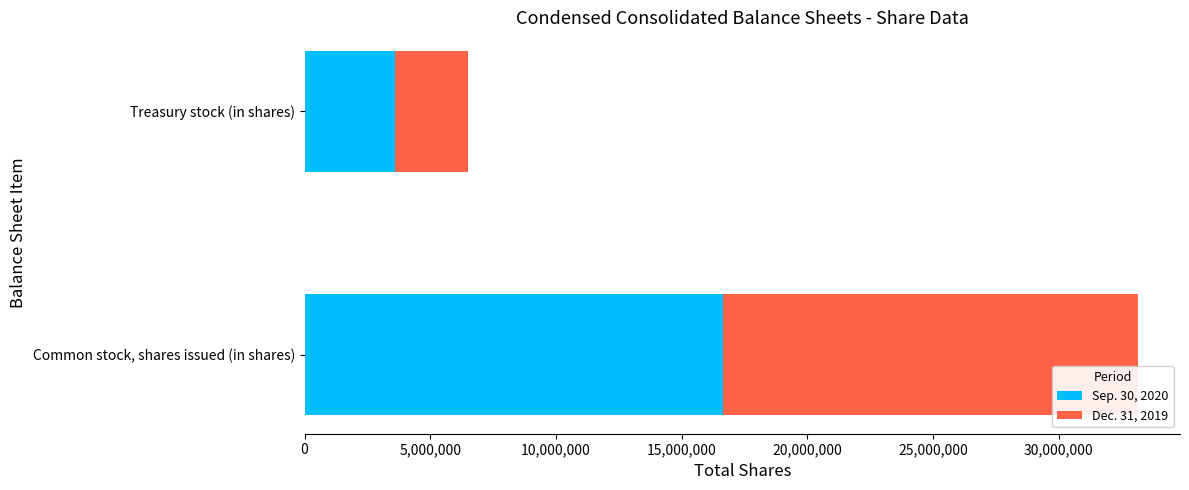

What are all the series names shown in the legend?

Sep. 30, 2020, Dec. 31, 2019